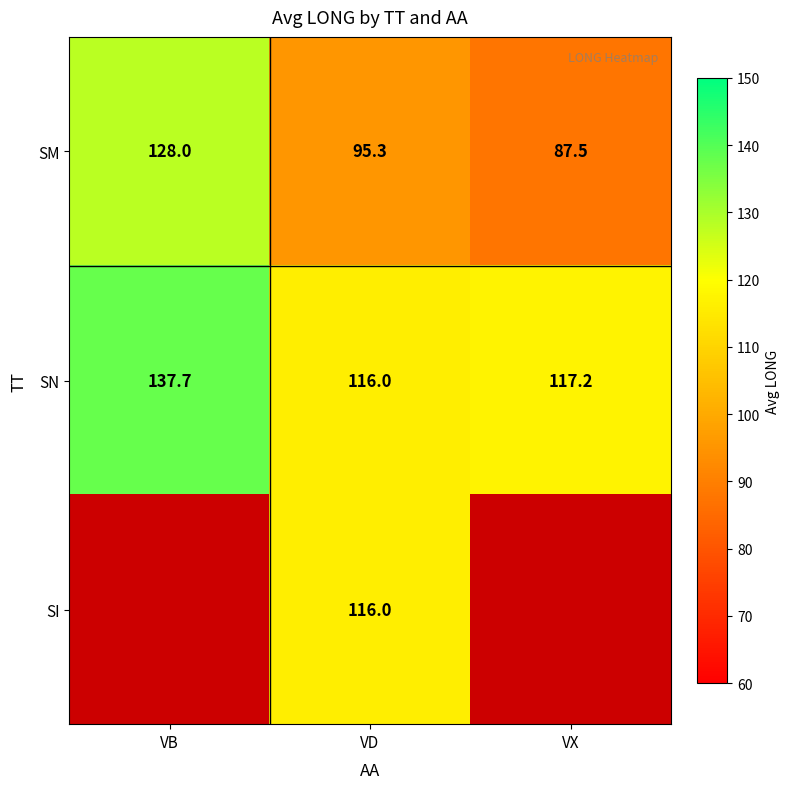

The SI series shows 169.1 at VD. True or false?

False